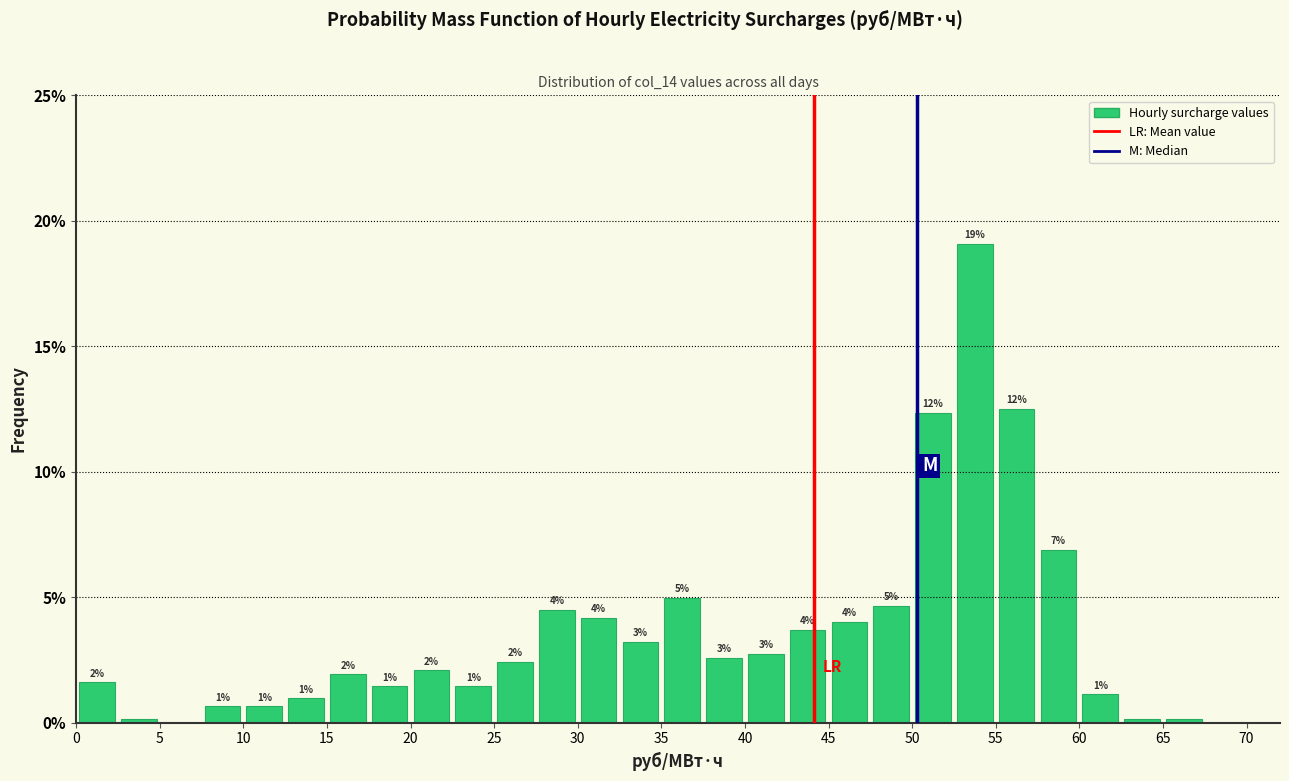

Which range on the x-axis has the tallest bar?

52.5 to 55.0